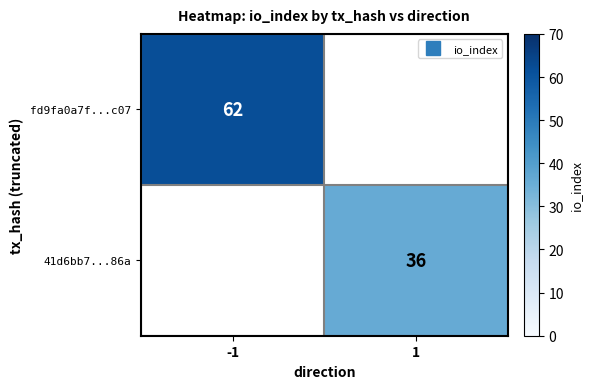

At which label is fd9fa0a7f...c07 closest to 62?

-1